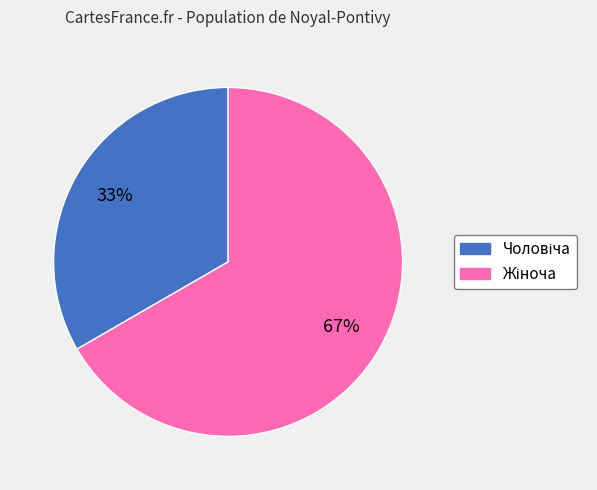

Is there a majority slice in this chart?

Yes